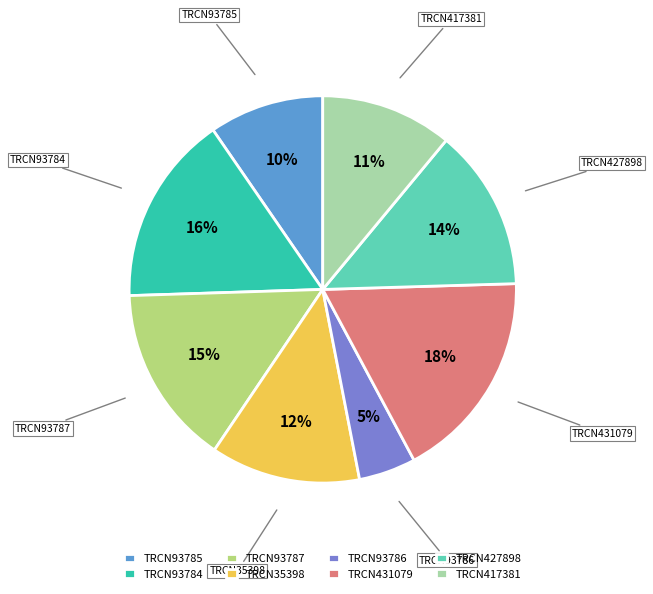

Is there any slice that represents more than half of the pie?

No